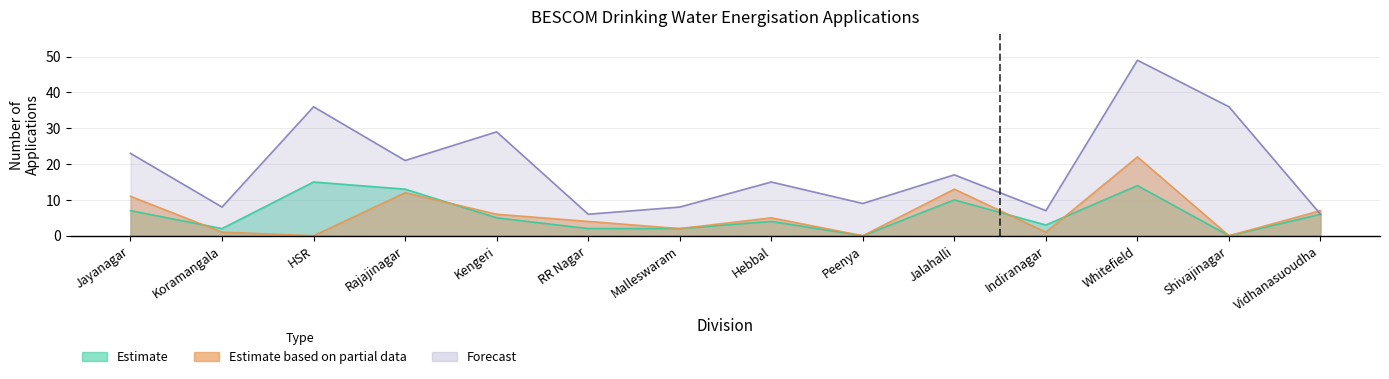

What is the value of the Applications pending with Local Bodies point at the 7th from the left?

2